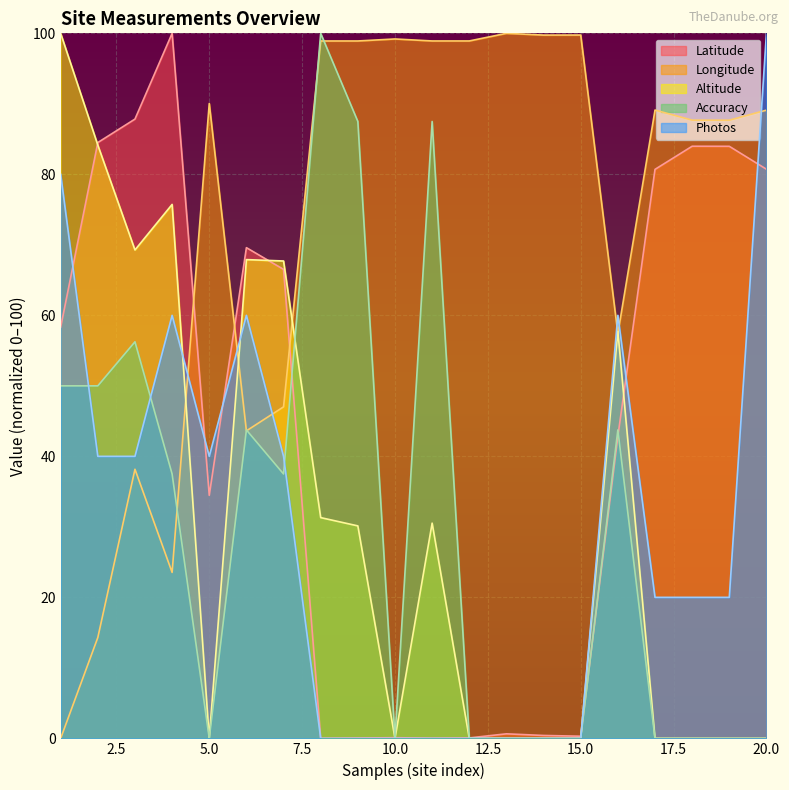

What are all the series names shown in the legend?

Latitude, Longitude, Altitude, Accuracy, Photos